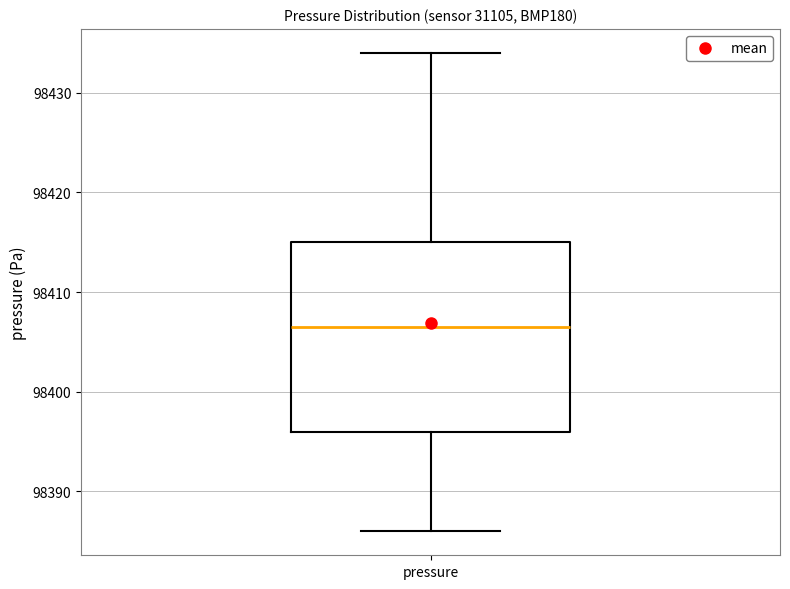

Where is the upper edge of the box for pressure on the y-axis? The values are not printed on the chart, so give them approximately, as read against the axis.

98415